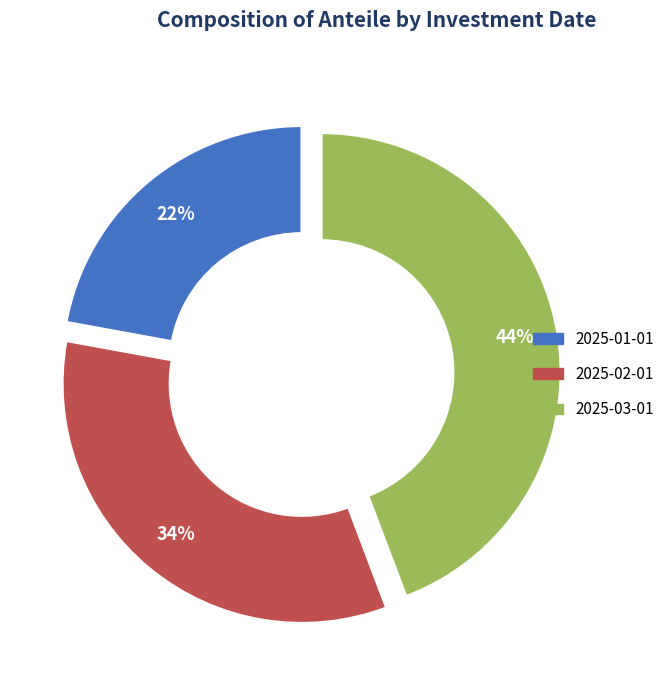

Does any single category account for the majority?

No